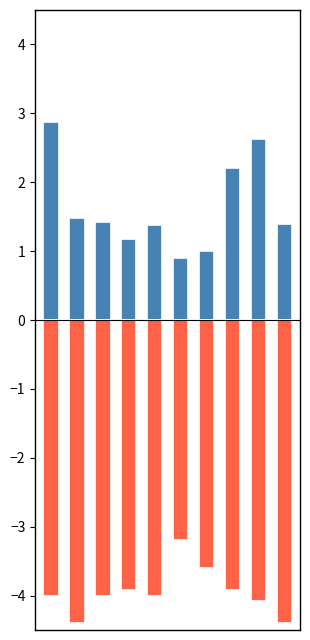

Is the value of SDS_P2 at 1 greater than the value of SDS_P1 at 2?

No